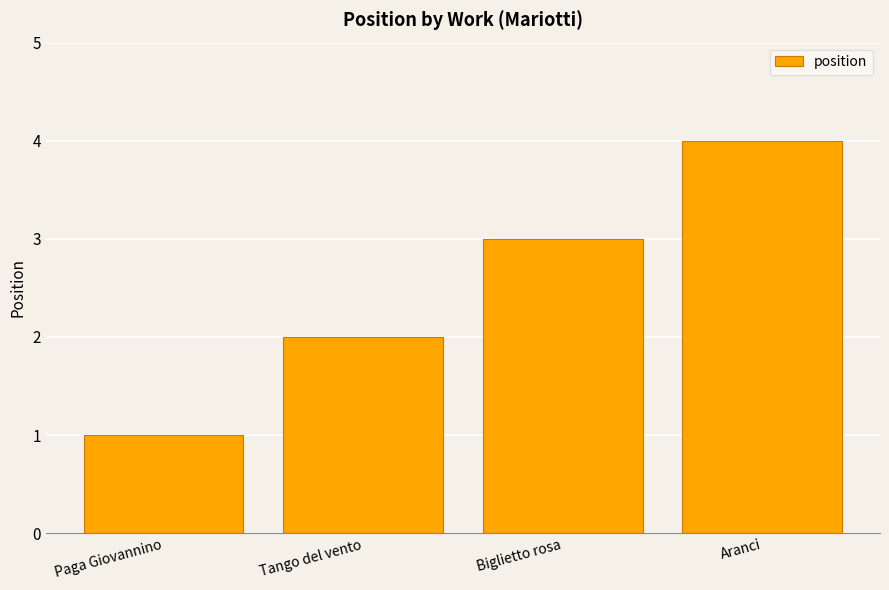

What is the change in value from Tango del vento to Biglietto rosa?

+1